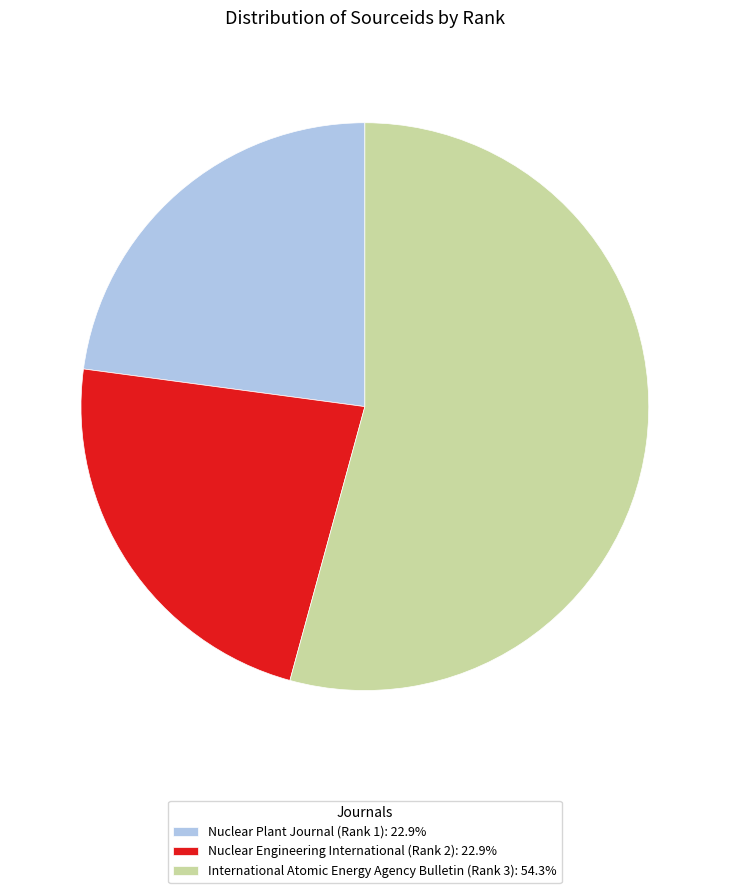

The Nuclear Plant Journal (Rank 1) slice represents 10% of the pie. True or false?

False